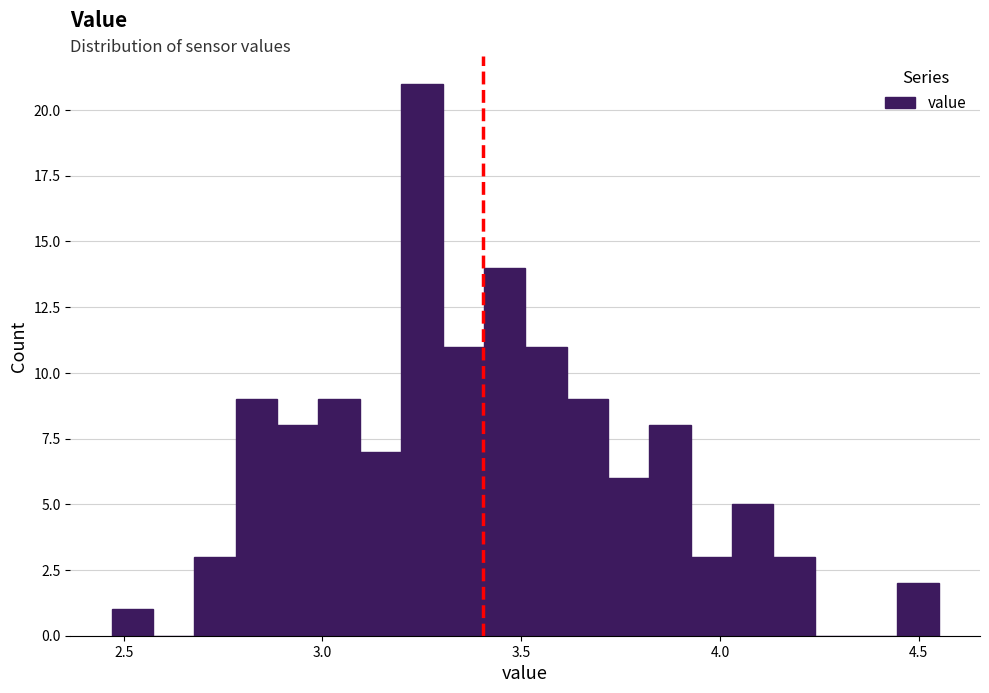

Around what value on the x-axis is the tallest bar? Give the approximate position of its centre, as read against the axis.

3.25